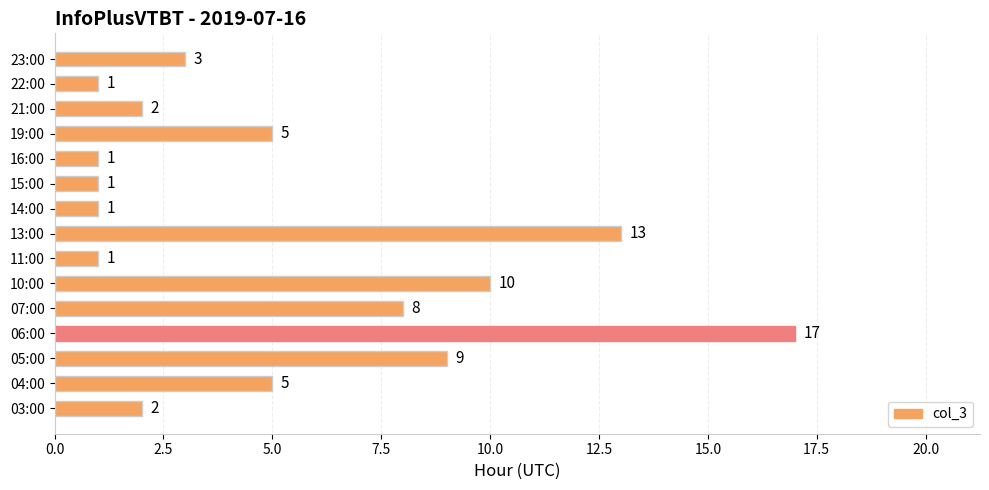

True or false: the data shows 3 at 21:00.

False